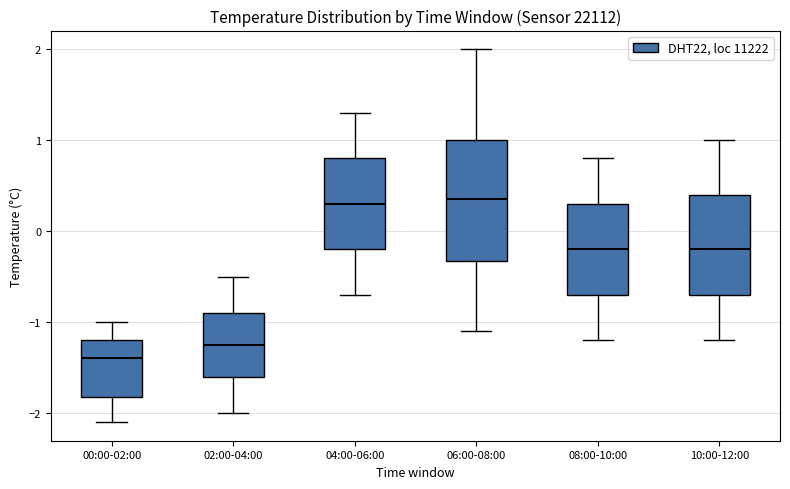

Reading left to right, transcribe this box plot: for each box, give where its median line is, the range the box spans, and where its two whiskers end, as read against the y-axis. The values are not printed on the chart, so give them approximately, as read against the axis.

00:00-02:00: median -1.4, box -1.8 to -1.2, whiskers -2.1 to -1.0
02:00-04:00: median -1.2, box -1.6 to -0.9, whiskers -2.0 to -0.5
04:00-06:00: median 0.3, box -0.2 to 0.8, whiskers -0.7 to 1.3
06:00-08:00: median 0.4, box -0.3 to 1.0, whiskers -1.1 to 2.0
08:00-10:00: median -0.2, box -0.7 to 0.3, whiskers -1.2 to 0.8
10:00-12:00: median -0.2, box -0.7 to 0.4, whiskers -1.2 to 1.0